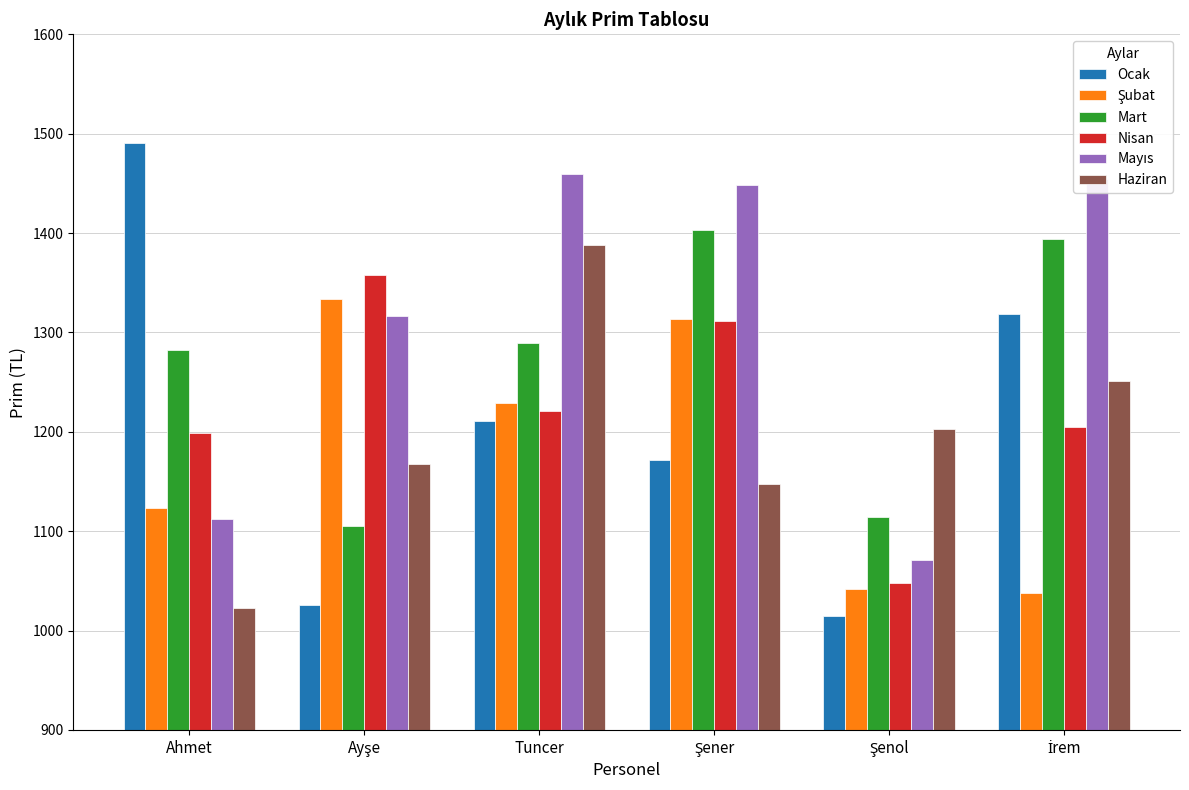

Which series has the widest spread of values?

Ocak